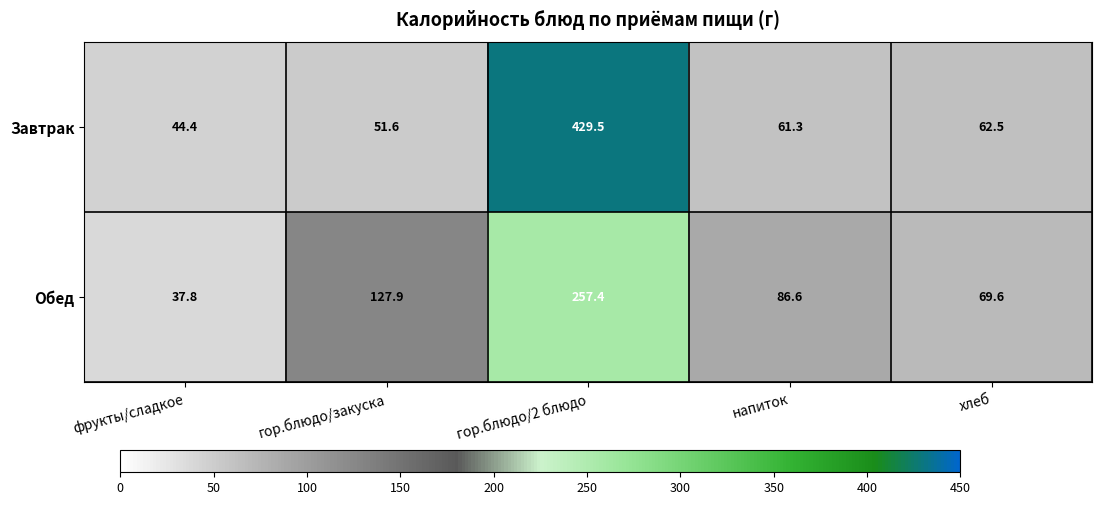

Rank the series by their average value, from lowest to highest.

Обед, Завтрак